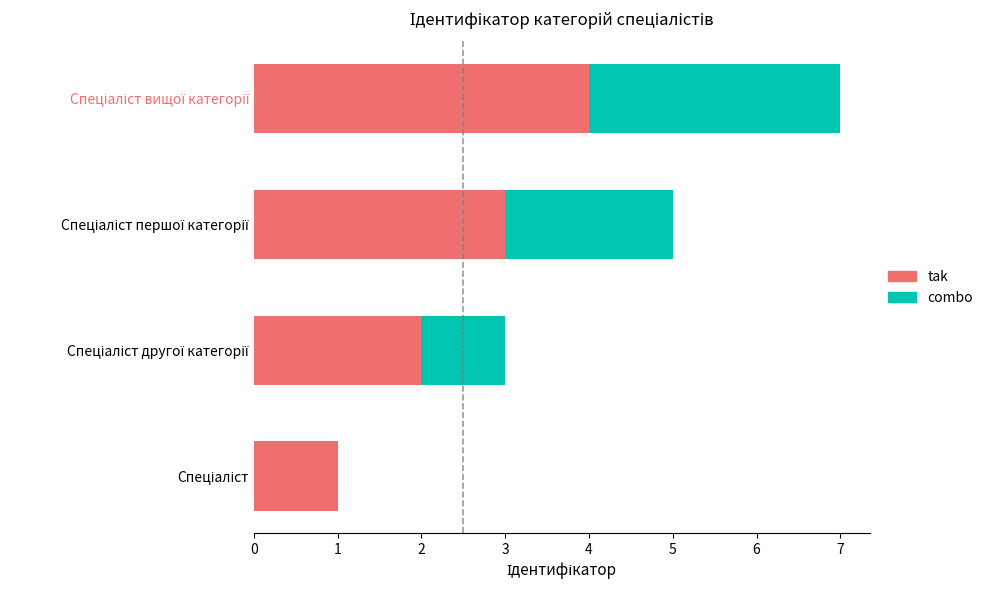

What is the highest value of the tak series?

4